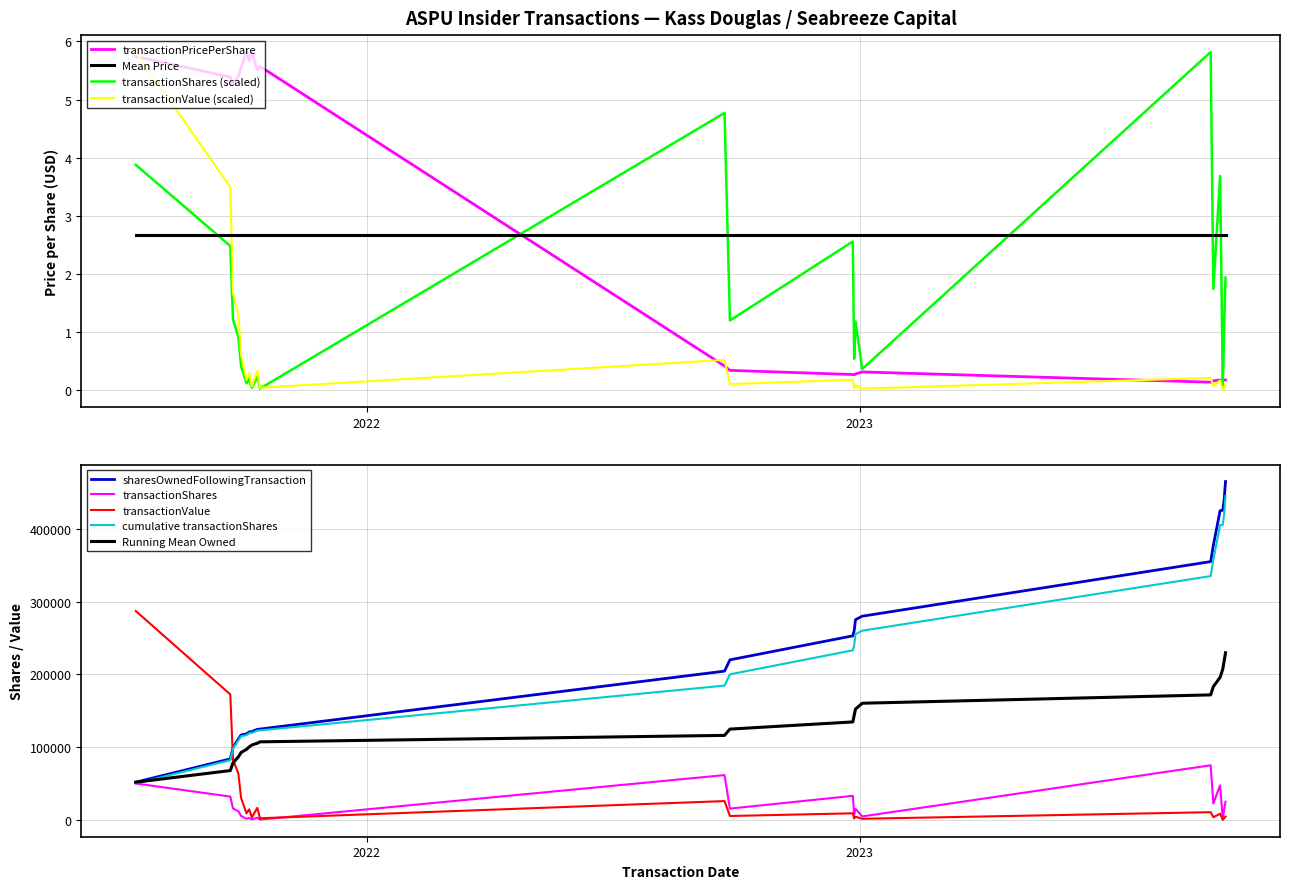

At which category is the sum across all series the highest?

2023-09-29